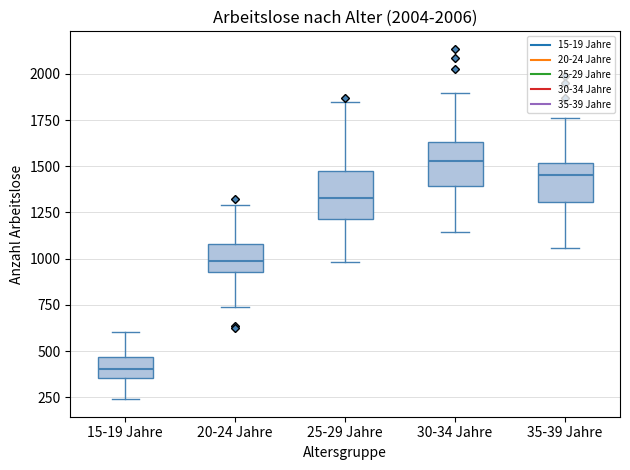

Reading left to right, transcribe this box plot: for each box, give where its median line is, the range the box spans, and where its two whiskers end, as read against the y-axis. The values are not printed on the chart, so give them approximately, as read against the axis.

15-19 Jahre: median 400, box 350 to 450, whiskers 250 to 600
20-24 Jahre: median 1000, box 950 to 1100, whiskers 750 to 1300
25-29 Jahre: median 1350, box 1200 to 1500, whiskers 1000 to 1850
30-34 Jahre: median 1550, box 1400 to 1650, whiskers 1150 to 1900
35-39 Jahre: median 1450, box 1300 to 1500, whiskers 1050 to 1750